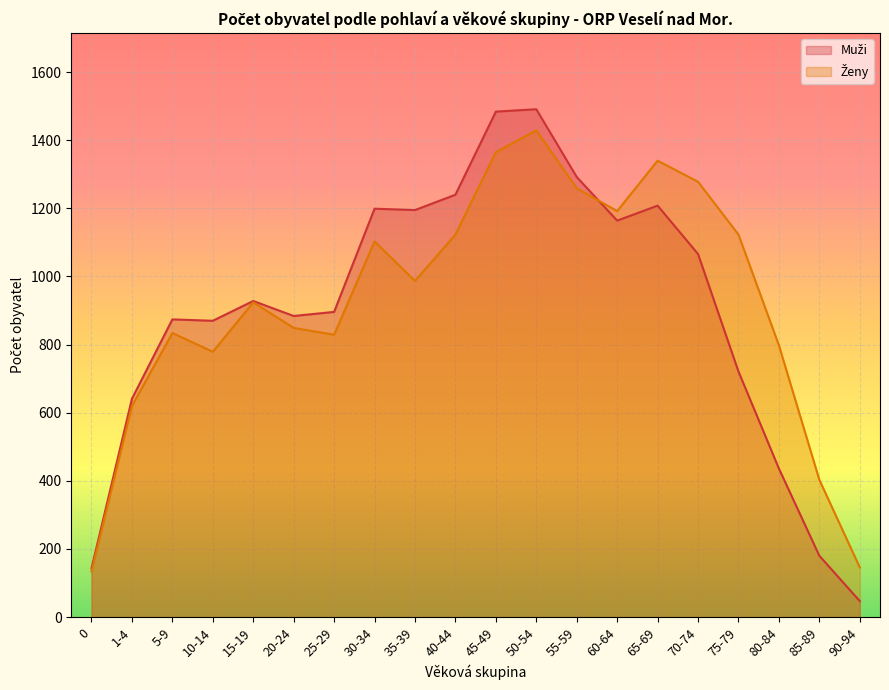

Which series has the largest total across all categories?

Ženy